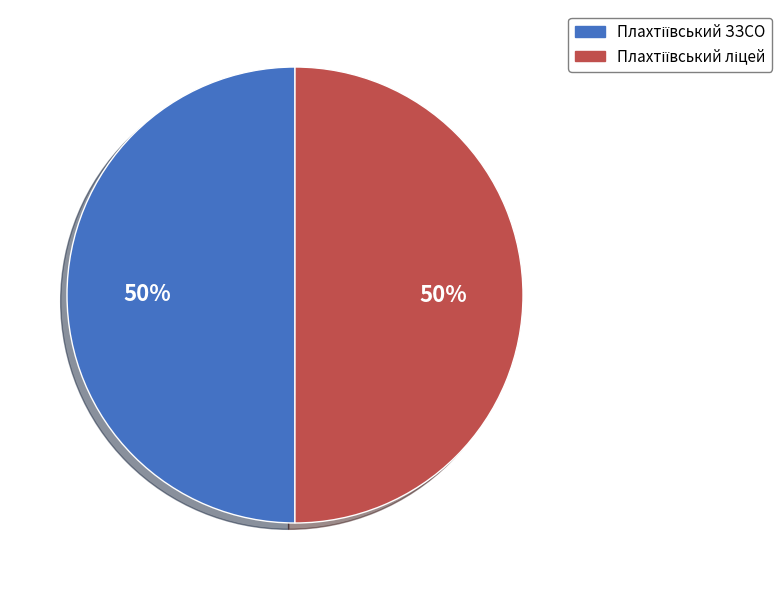

To the nearest percent, what is the average slice percentage?

50%